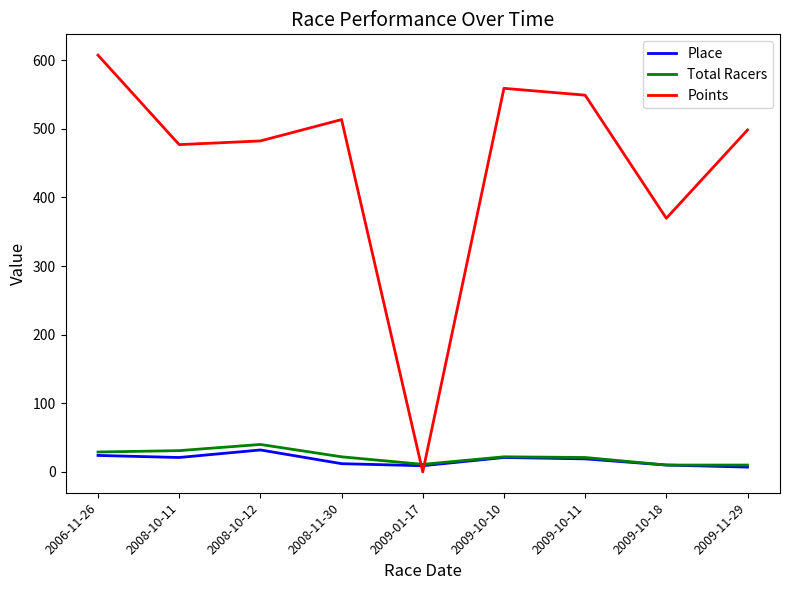

How many times do Points and Total Racers cross each other?

2